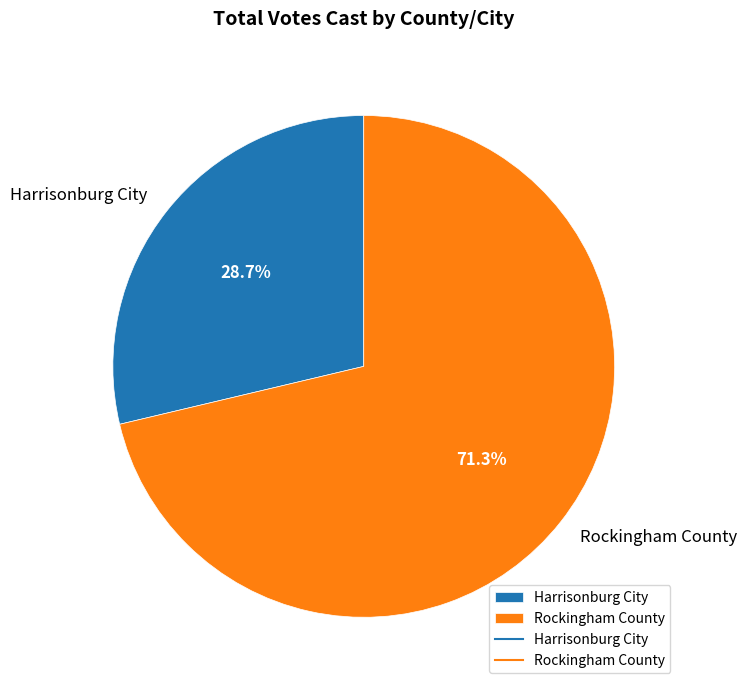

How many segments does this pie chart have?

2